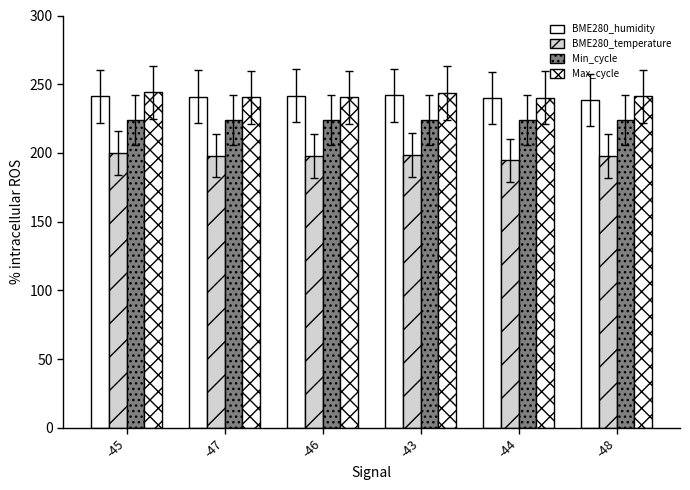

How many data points in BME280_humidity are above 241?

3